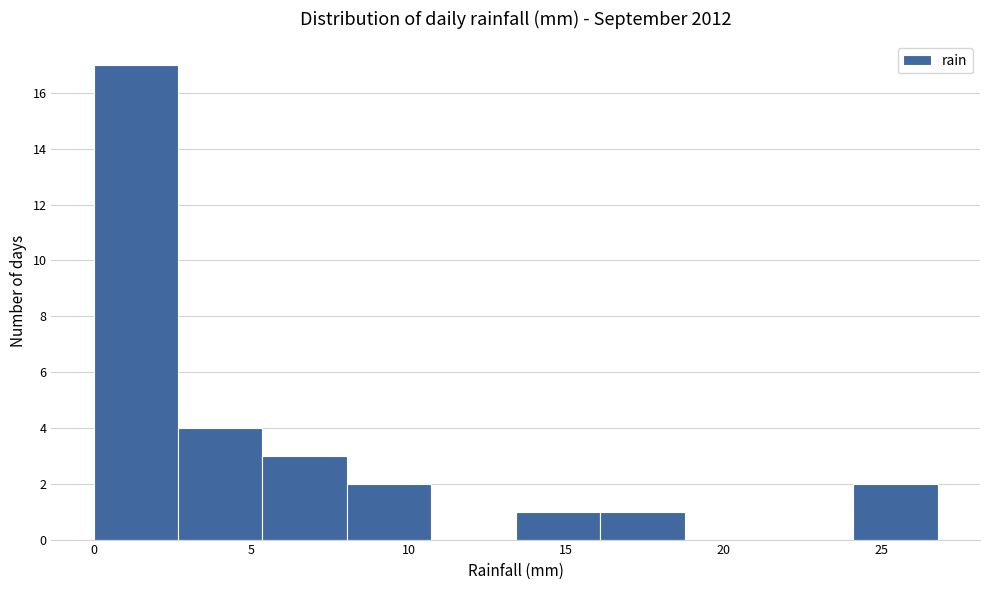

How tall is the bar that spans 2.5 to 5.5 on the x-axis? Neither the bar edges nor the heights are printed on the chart, so give them approximately, as read against the axes.

4